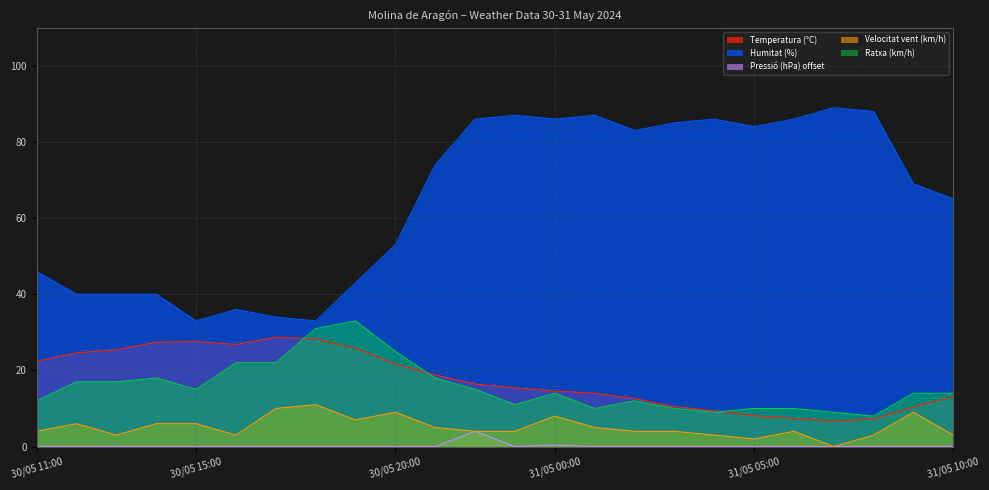

True or false: Velocitat vent (km/h) and Humitat (%) cross at least once.

False